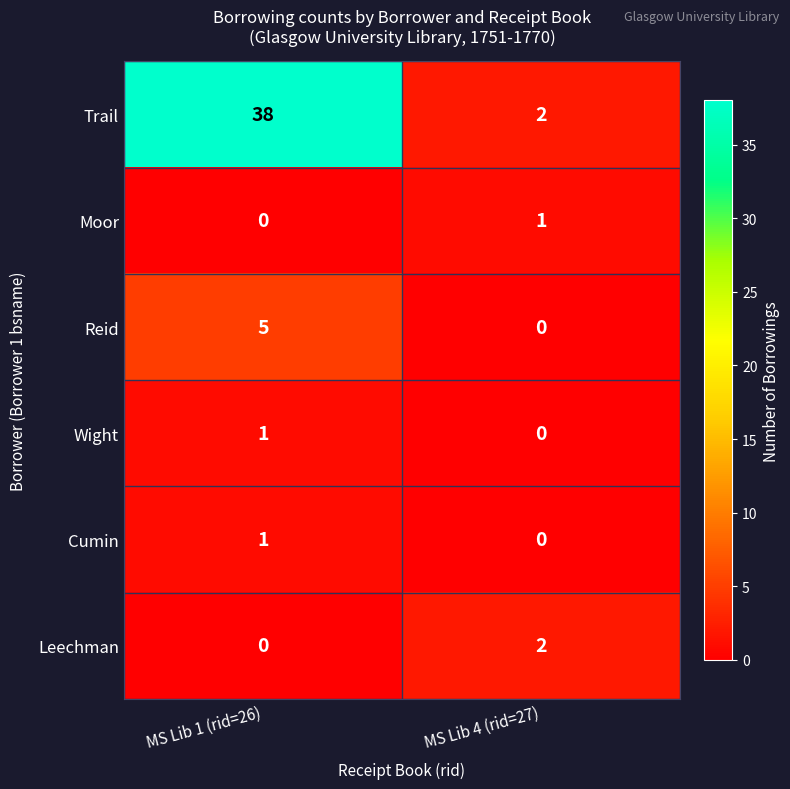

Reading right to left, extract all data points from this chart.

Trail: MS Lib 4 (rid=27)=2	MS Lib 1 (rid=26)=38
Moor: MS Lib 4 (rid=27)=1	MS Lib 1 (rid=26)=0
Reid: MS Lib 4 (rid=27)=0	MS Lib 1 (rid=26)=5
Wight: MS Lib 4 (rid=27)=0	MS Lib 1 (rid=26)=1
Cumin: MS Lib 4 (rid=27)=0	MS Lib 1 (rid=26)=1
Leechman: MS Lib 4 (rid=27)=2	MS Lib 1 (rid=26)=0